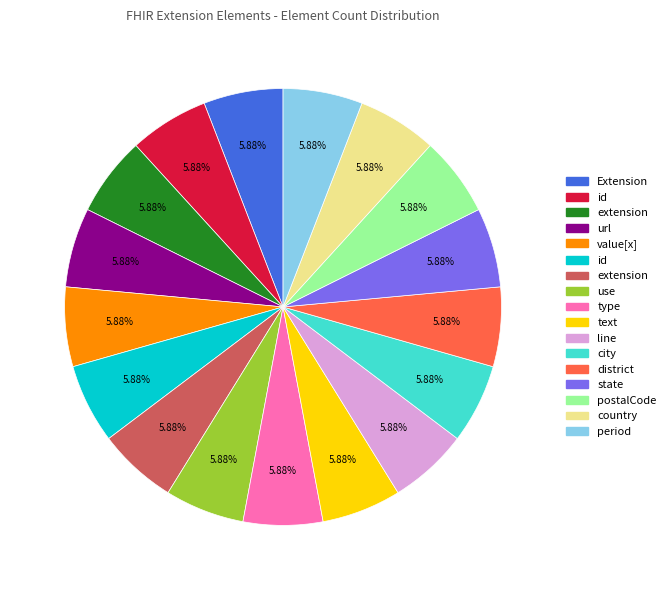

Does any single category account for the majority?

No